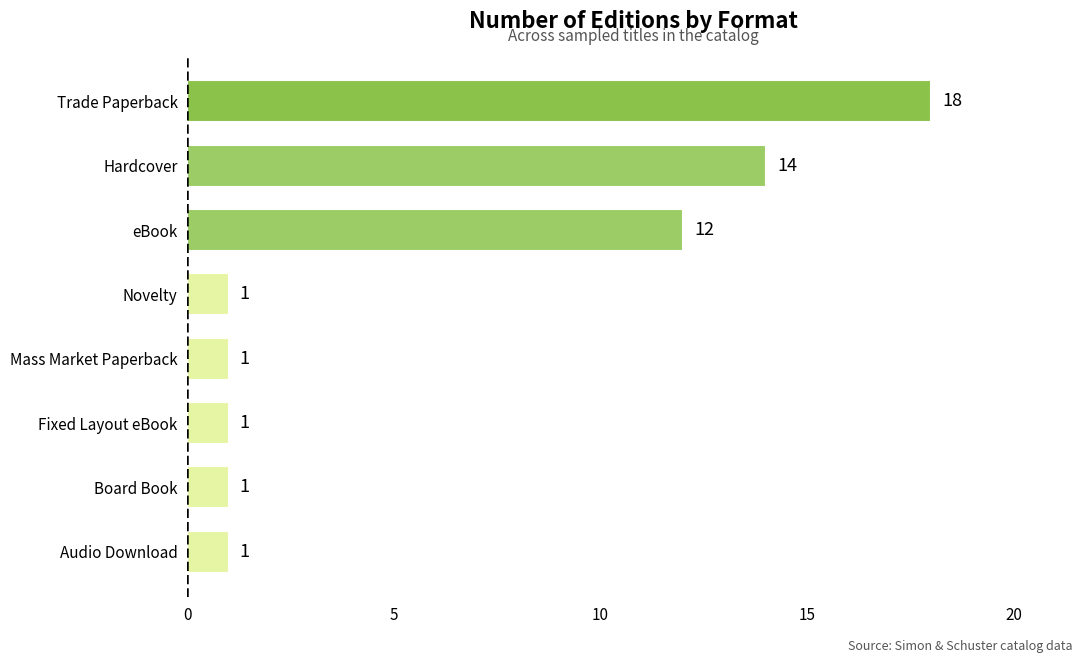

The value at eBook is 7. True or false?

False